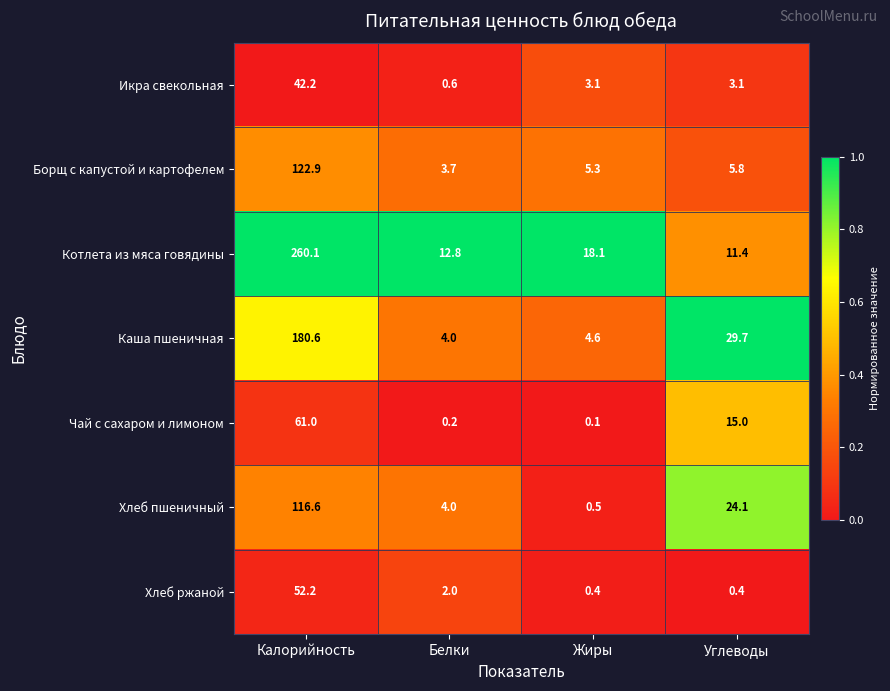

Between Белки and Жиры, which series saw the biggest shift?

Котлета из мяса говядины